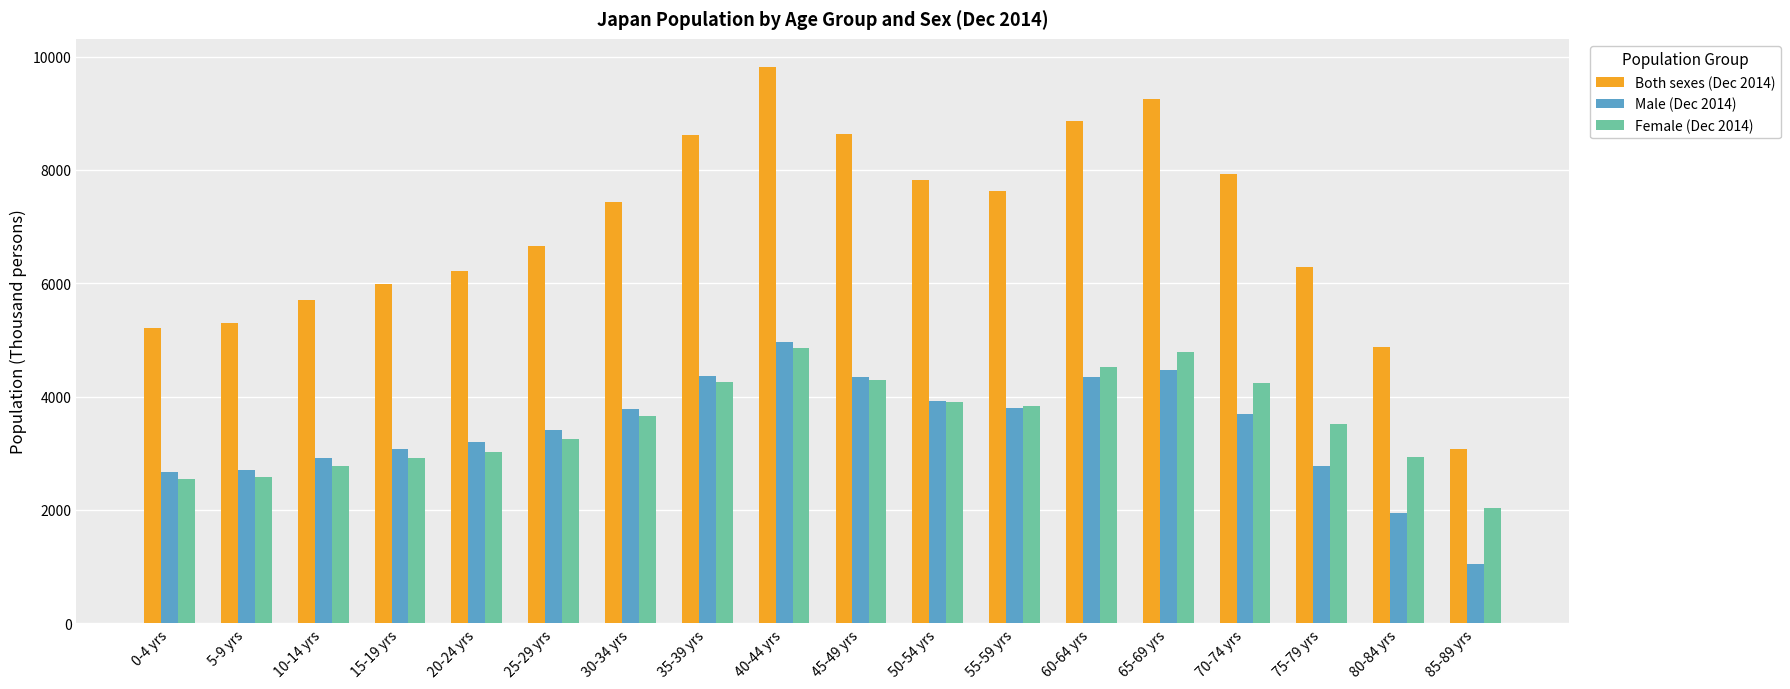

Between 0-4 yrs and 65-69 yrs, which series saw the biggest shift?

Both sexes (Dec 2014)